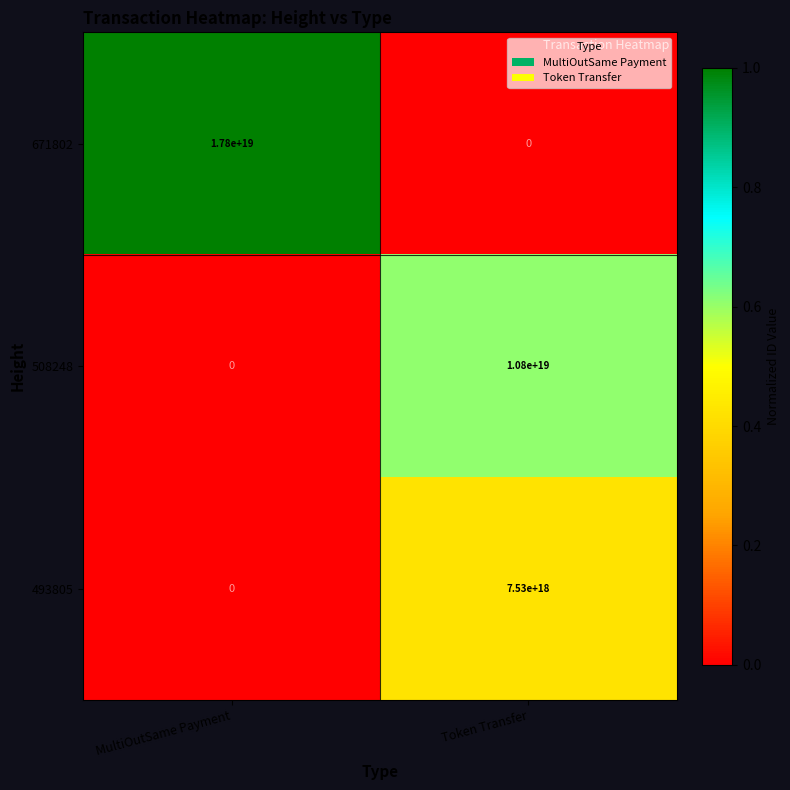

Which series has the widest spread of values?

671802